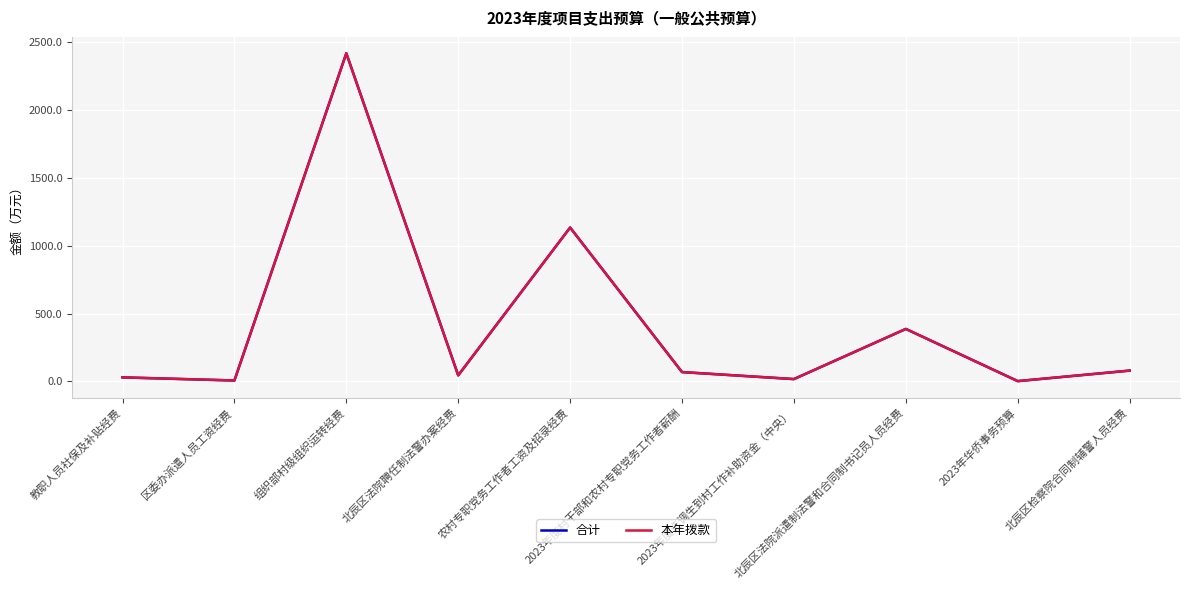

True or false: 合计 and 本年拨款 cross at least once.

False